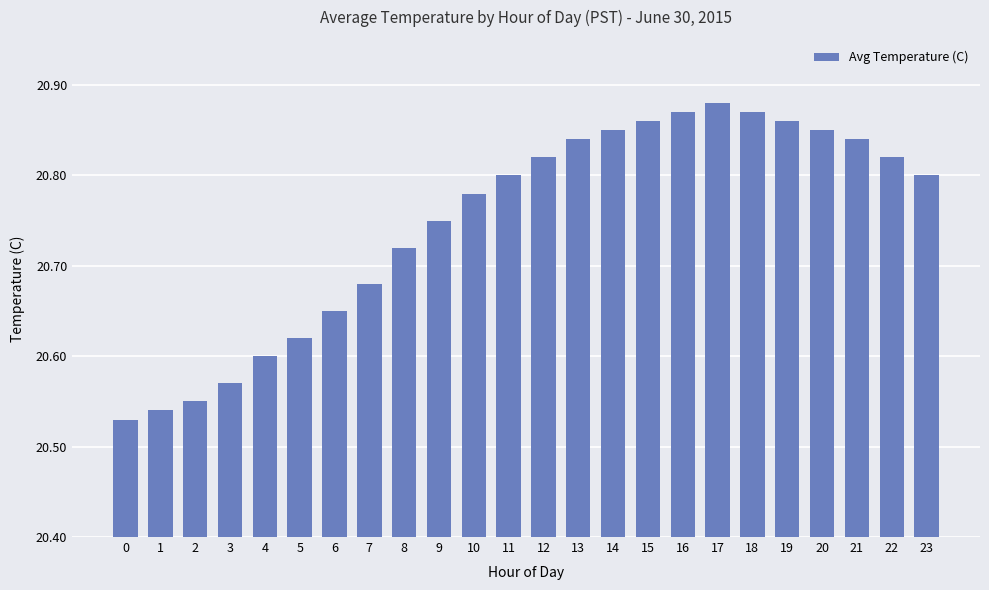

At which category does the chart reach its peak across all series?

17